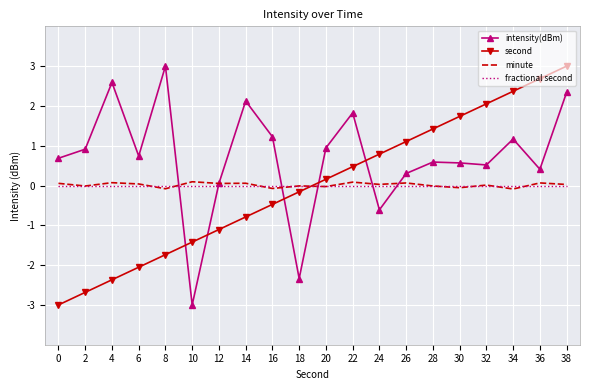

True or false: intensity(dBm) has a value of 1.2 at 6.

False